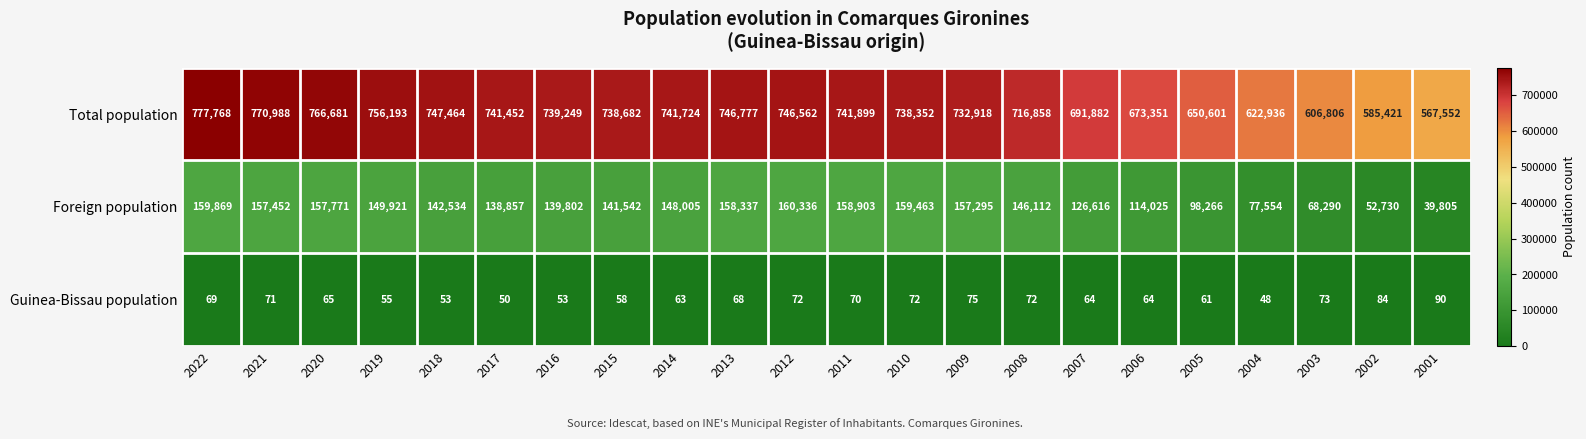

What is the difference between the second highest and minimum values in the Total population series?

203436